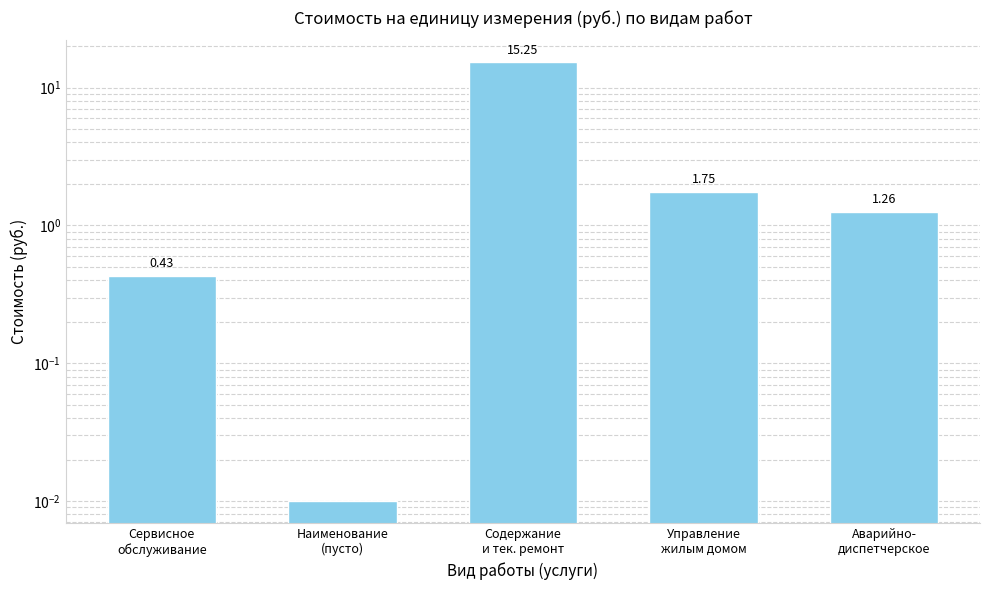

List the labels in order of value, largest first.

Содержание
и тек. ремонт, Управление
жилым домом, Аварийно-
диспетчерское, Сервисное
обслуживание, Наименование
(пусто)